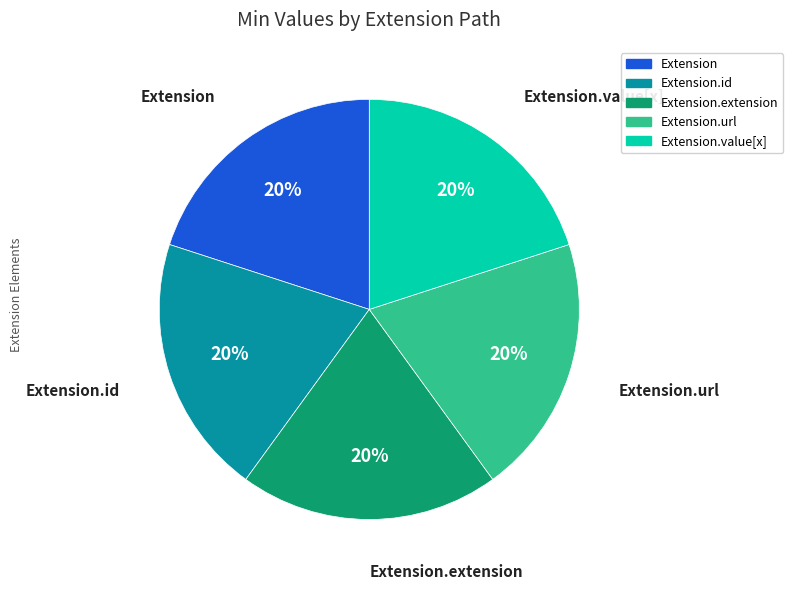

Does any single category account for the majority?

No